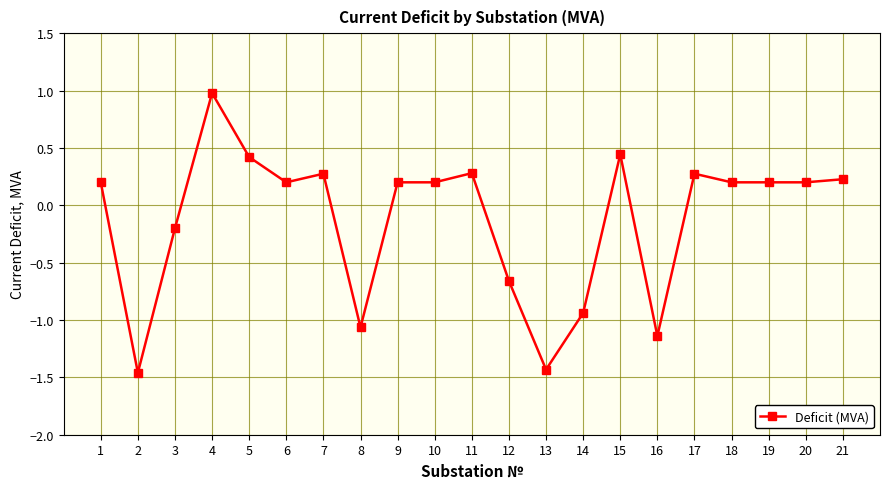

What is the average value?

-0.1